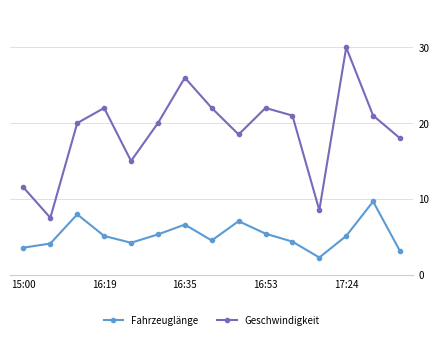

What is the value of the Fahrzeuglänge point at the 7th from the left?

6.6